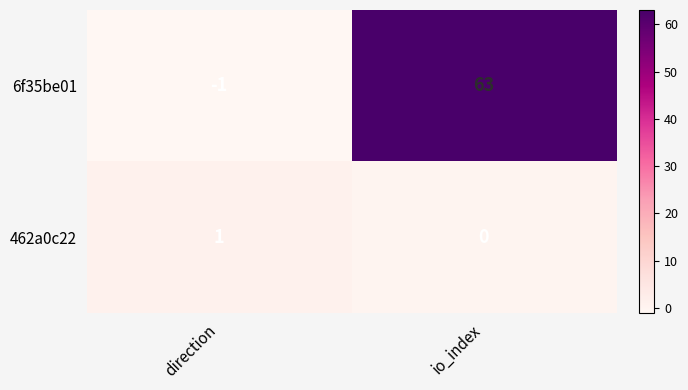

Is it true that 6f35be01 equals 63 at io_index?

True